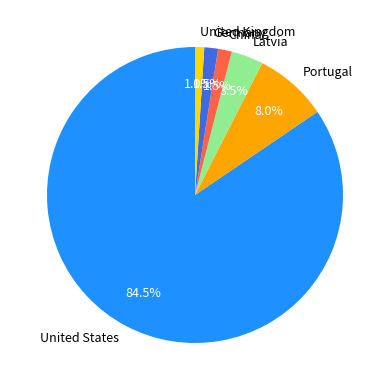

Combined, do Latvia and United States account for over 50%?

Yes